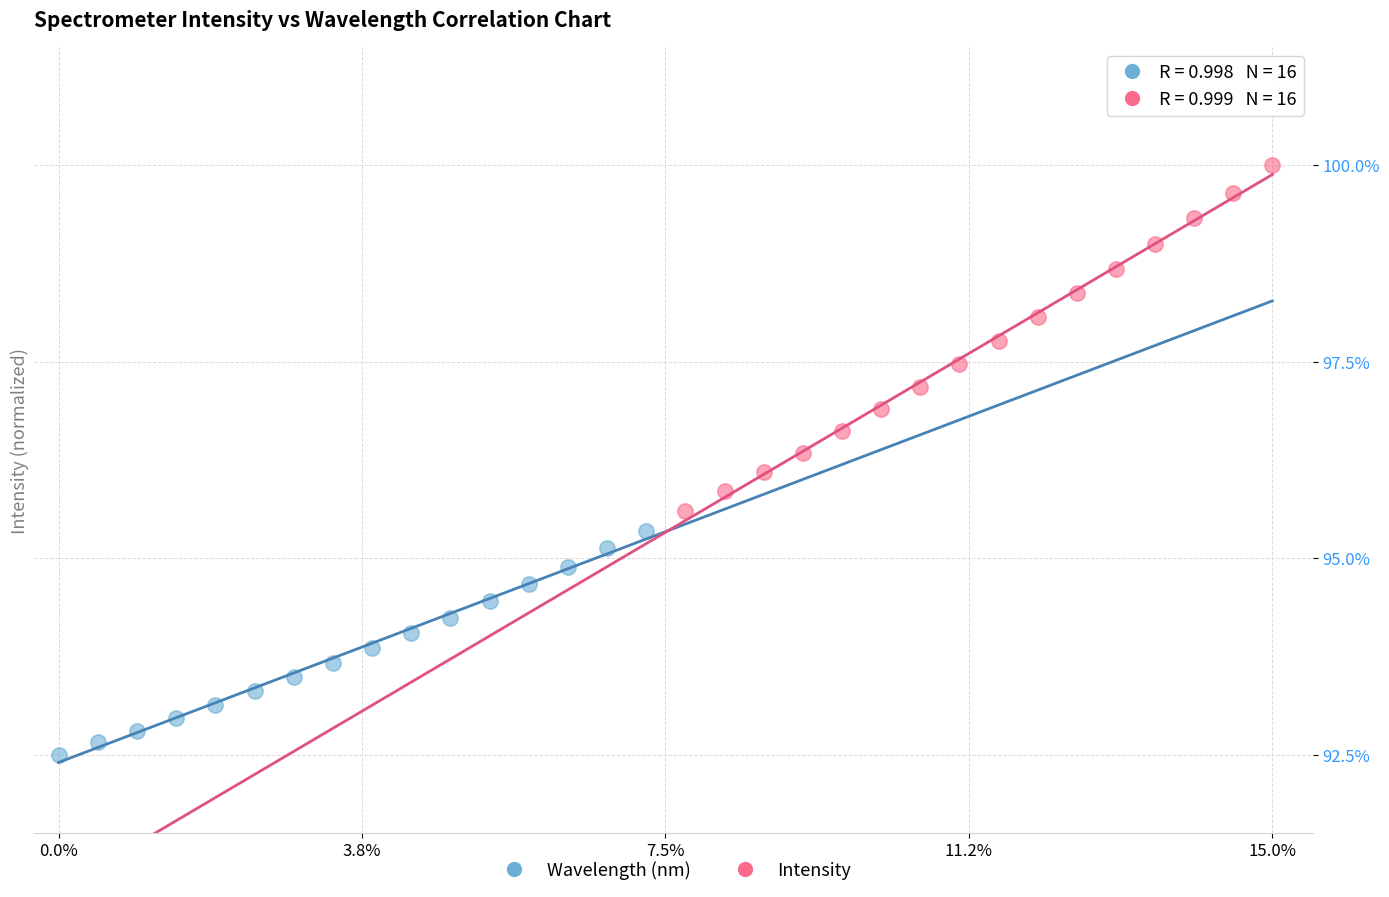

Which series has the widest spread of Y values?

Intensity